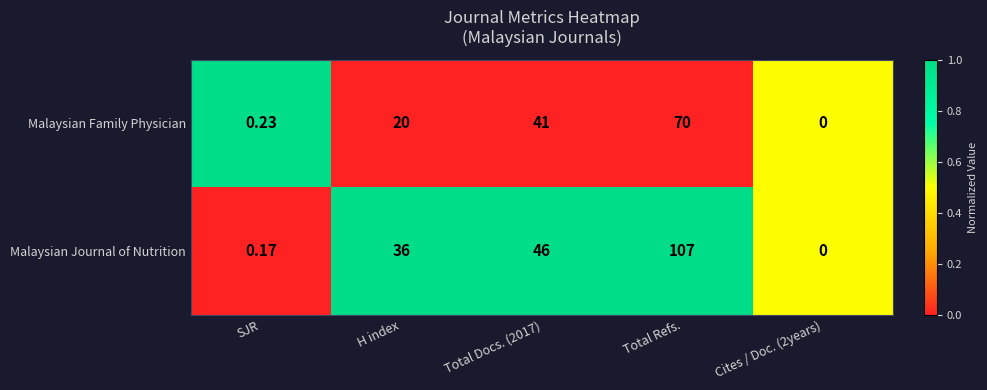

Rank the series by their average value, from lowest to highest.

Malaysian Family Physician, Malaysian Journal of Nutrition